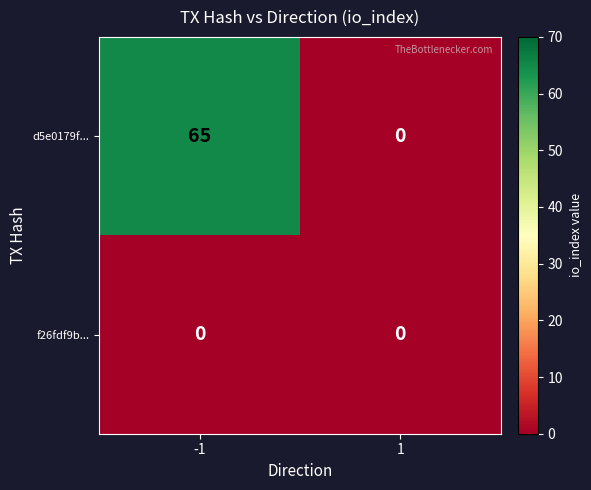

The f26fdf9b... series shows 0 at -1. True or false?

True